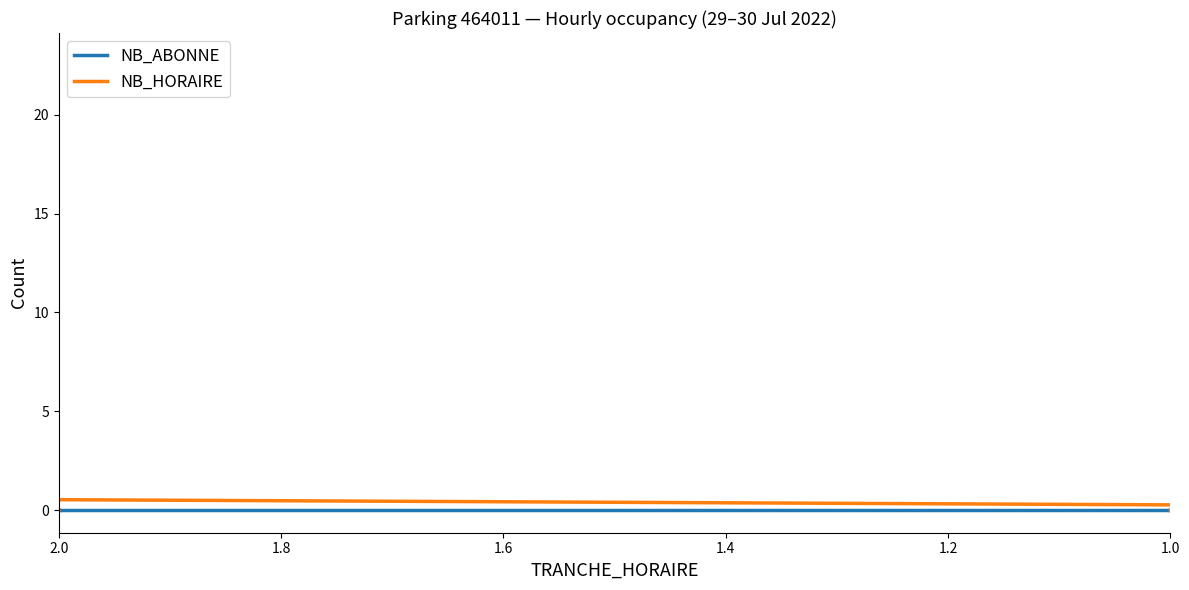

Which series has the largest total across all categories?

NB_ABONNE